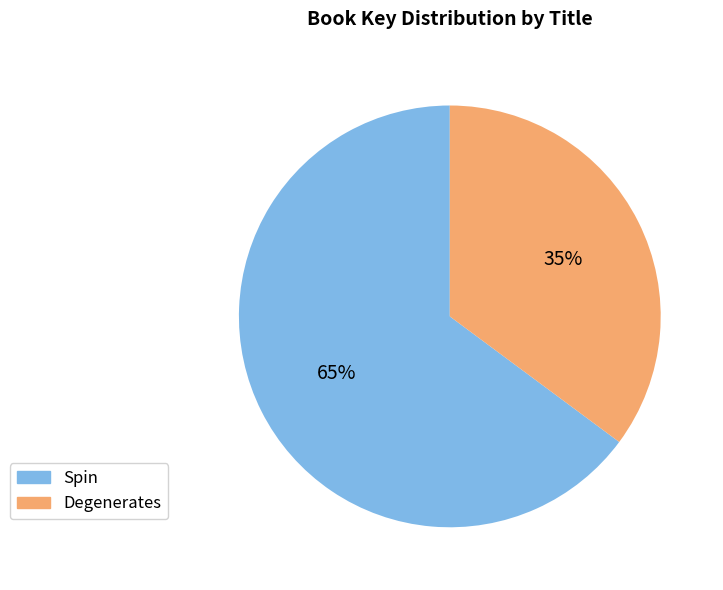

Is Spin the majority of the pie?

Yes